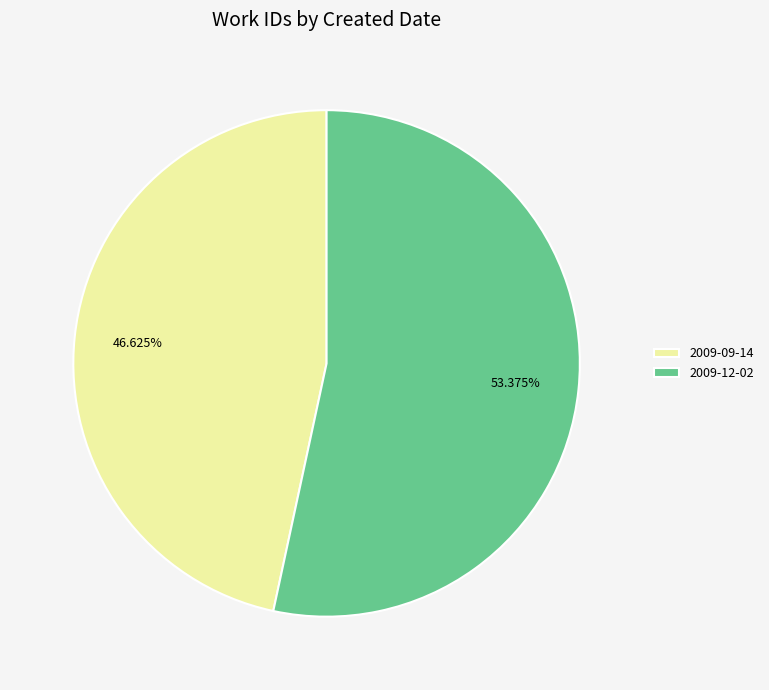

True or false: 2009-09-14 accounts for 47% of the total.

True